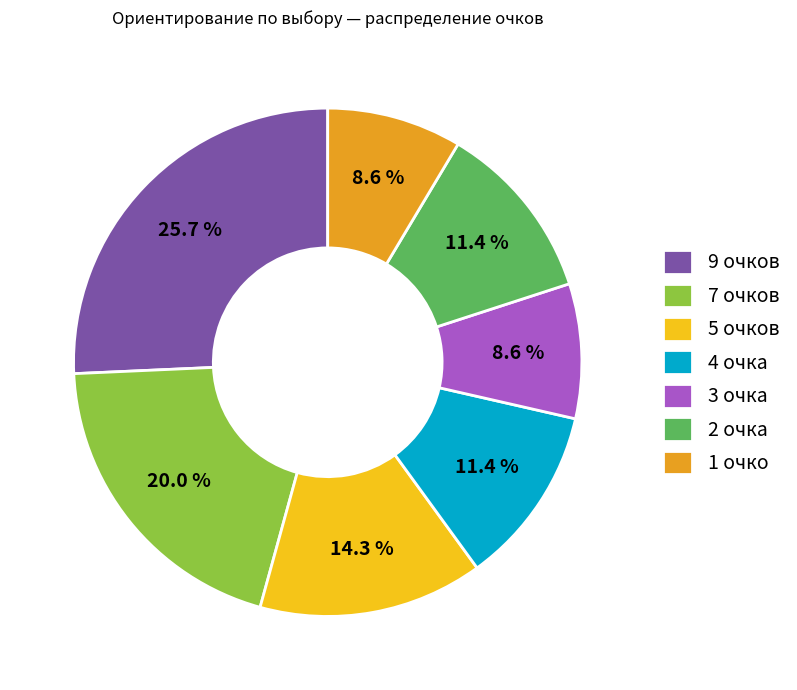

Approximately how many times larger is the value at 5 очков compared to 9 очков?

0.6